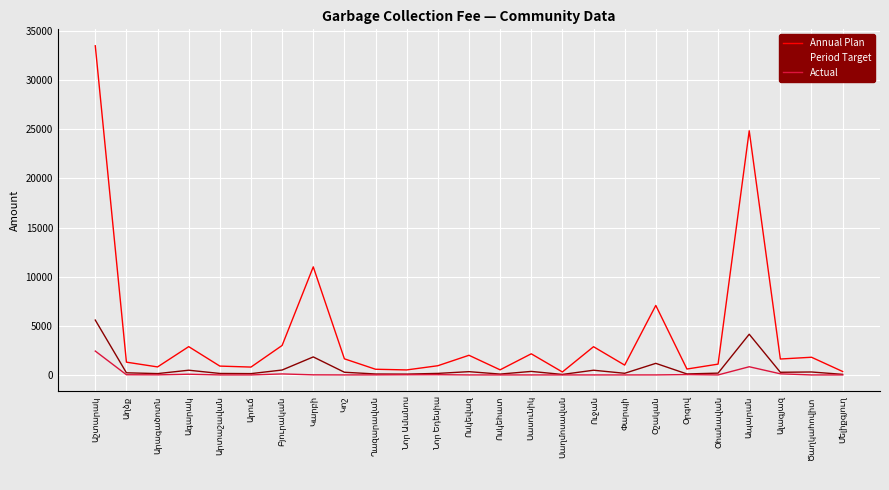

Which series has the widest spread of values?

Annual Plan